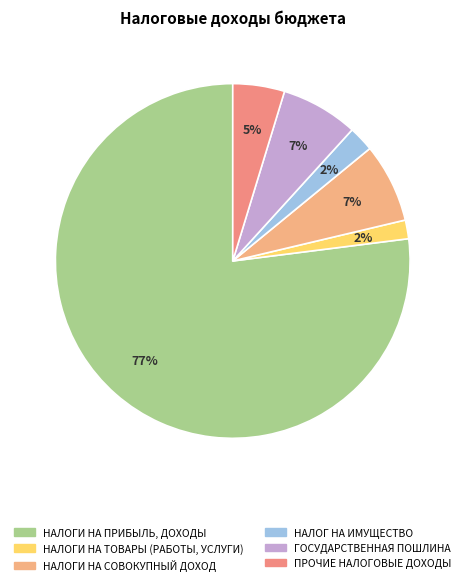

Which slice is the largest?

НАЛОГИ НА ПРИБЫЛЬ, ДОХОДЫ